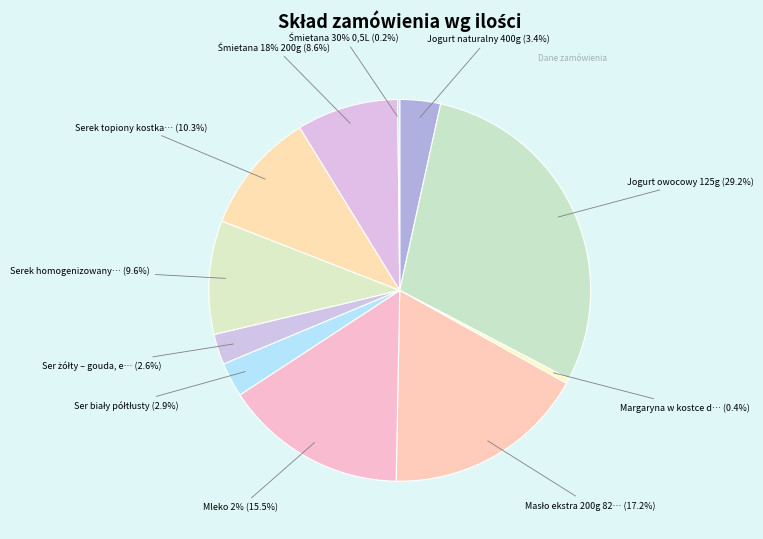

What percentage do Ser żółty – gouda, edamski and Margaryna w kostce do pieczenia 250g together represent?

3.0%